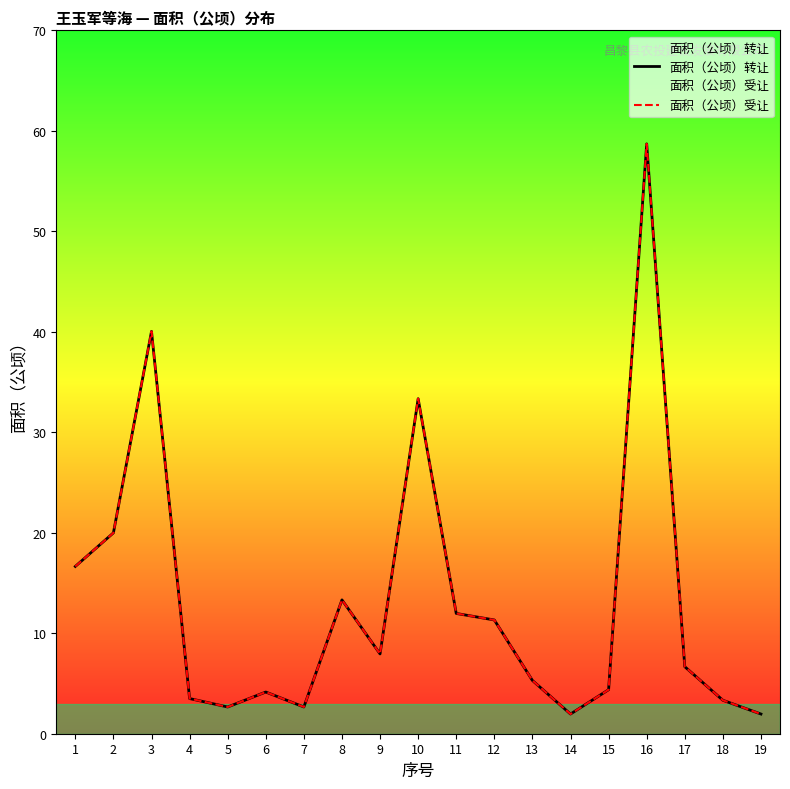

Which has a higher value, 11 or 2?

2